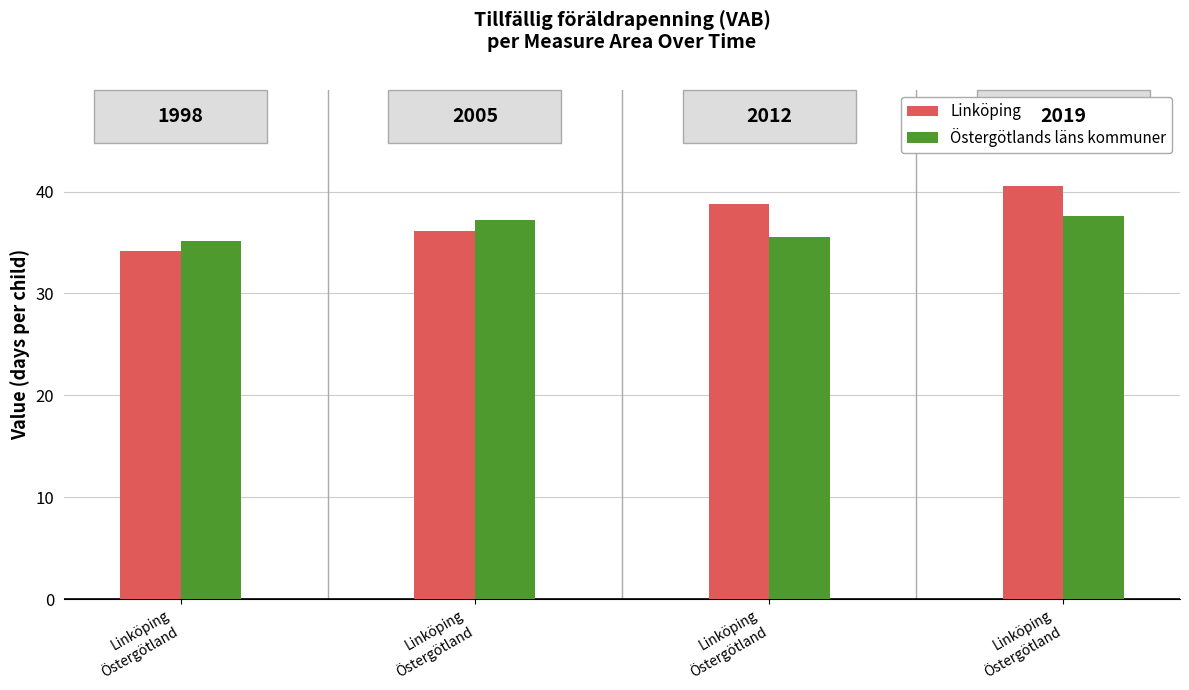

What are all the series names shown in the legend?

Linköping, Östergötlands läns kommuner